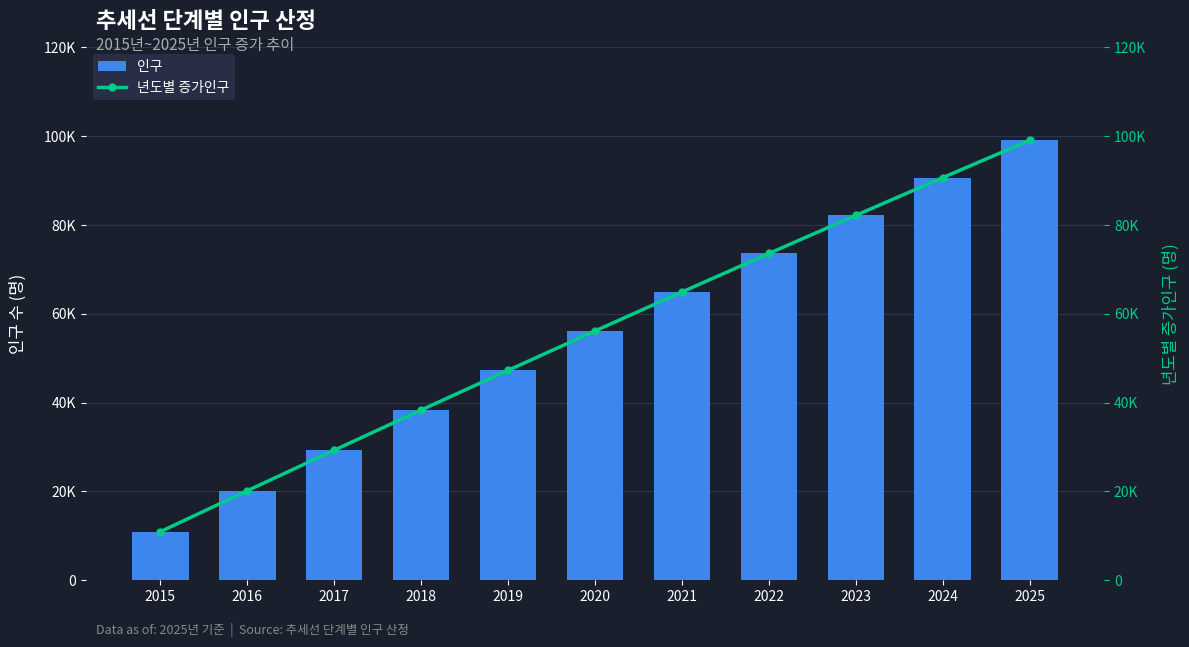

What is the lowest value of the 인구 series?

10951